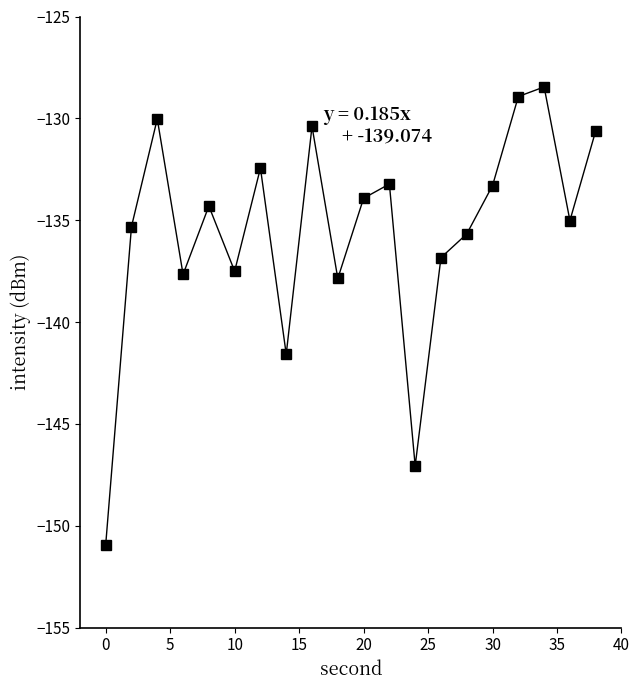

Does the chart display data point markers on the line(s)?

Yes